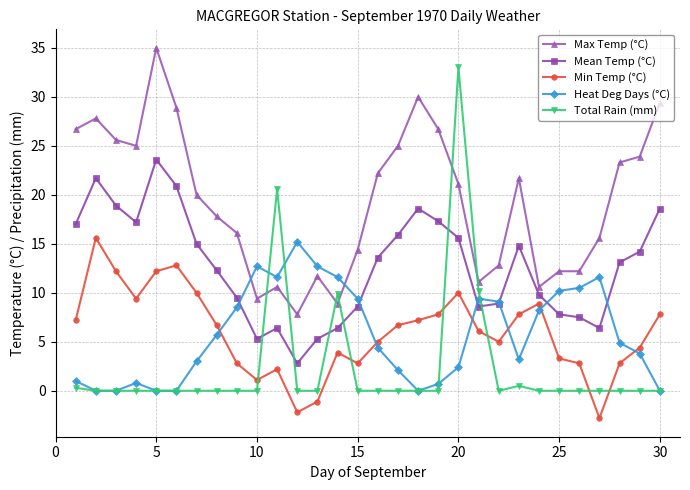

In Min Temp (°C), how many points are higher than both neighbors (excluding endpoints)?

6